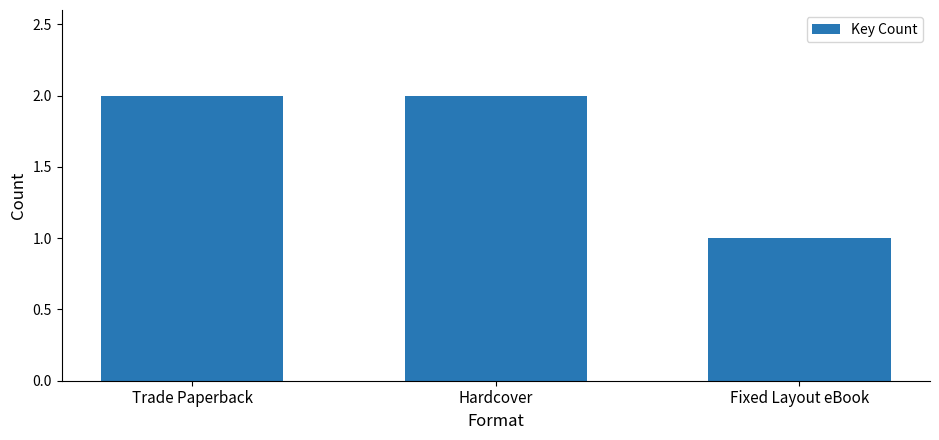

Which category has the lowest value across all series?

Fixed Layout eBook